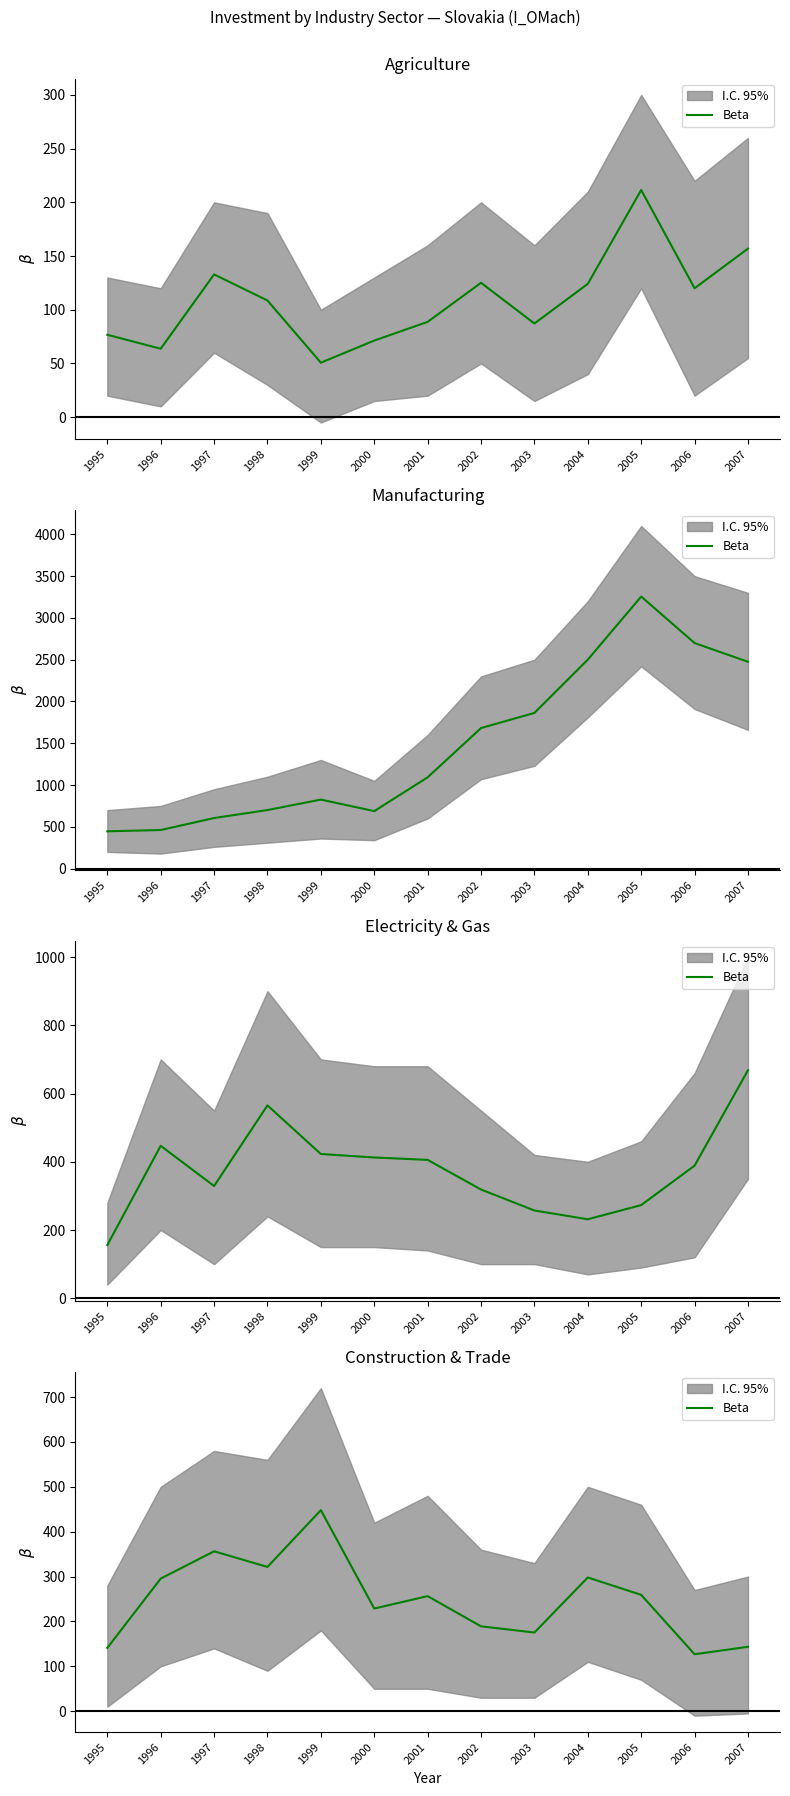

Between 2001 and 2006, which is larger?

2001